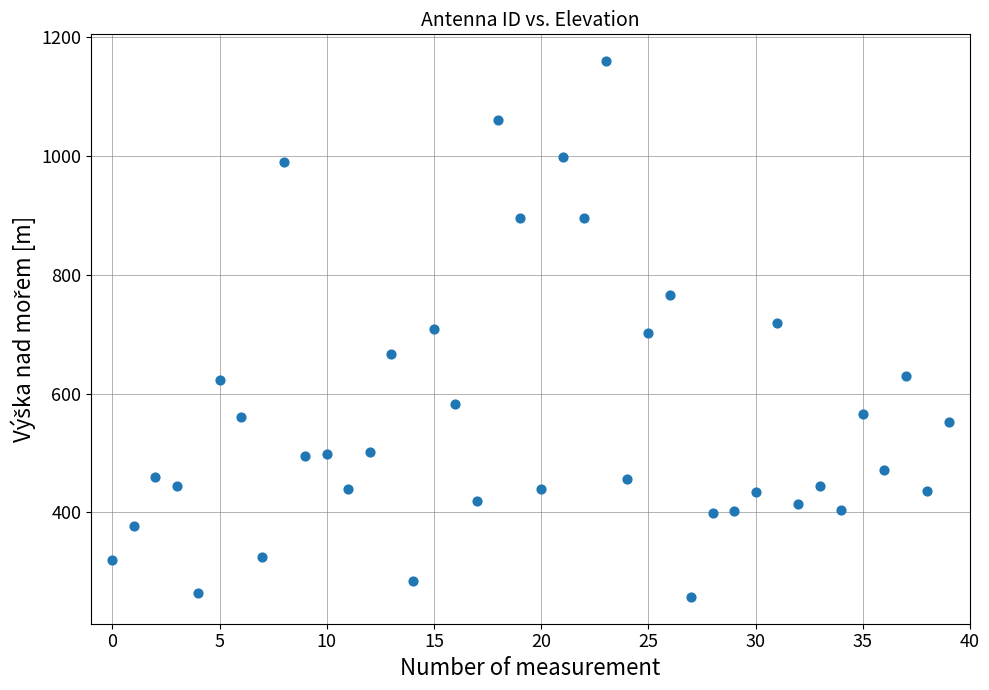

What is the range of Y values (max minus min)?

901